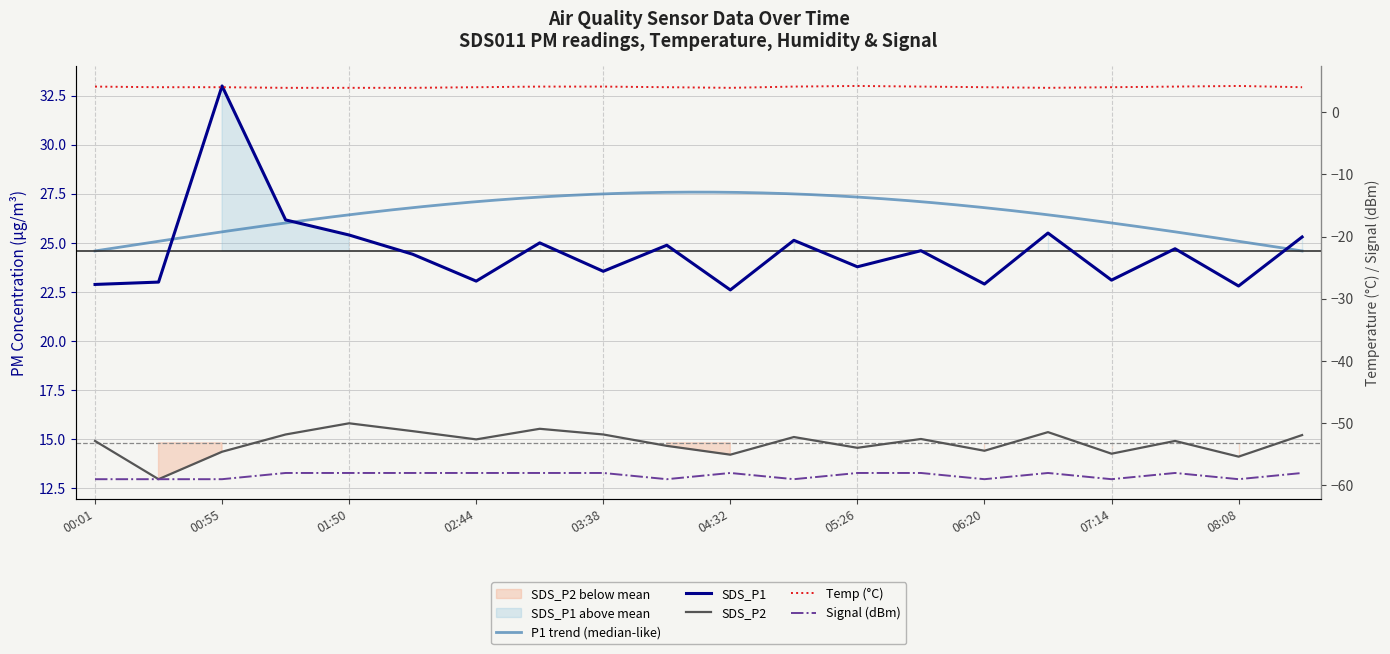

Reading left to right, transcribe all the data shown in this chart.

SDS_P1: 00:01=22.9	00:28=23.0	00:55=33.0	01:22=26.2	01:50=25.4	02:17=24.4	02:44=23.1	03:11=25.0	03:38=23.6	04:05=24.9	04:32=22.6	04:59=25.1	05:26=23.8	05:53=24.6	06:20=22.9	06:47=25.5	07:14=23.1	07:41=24.7	08:08=22.8	08:35=25.3
SDS_P2: 00:01=14.9	00:28=12.9	00:55=14.3	01:22=15.2	01:50=15.8	02:17=15.4	02:44=15.0	03:11=15.5	03:38=15.2	04:05=14.7	04:32=14.2	04:59=15.1	05:26=14.6	05:53=15.0	06:20=14.4	06:47=15.3	07:14=14.2	07:41=14.9	08:08=14.1	08:35=15.2
Temp: 00:01=4.1	00:28=4.0	00:55=4.0	01:22=3.9	01:50=3.9	02:17=3.9	02:44=4.0	03:11=4.1	03:38=4.1	04:05=4.0	04:32=3.9	04:59=4.1	05:26=4.2	05:53=4.1	06:20=4.0	06:47=3.9	07:14=4.0	07:41=4.1	08:08=4.2	08:35=4.0
Signal: 00:01=-59.0	00:28=-59.0	00:55=-59.0	01:22=-58.0	01:50=-58.0	02:17=-58.0	02:44=-58.0	03:11=-58.0	03:38=-58.0	04:05=-59.0	04:32=-58.0	04:59=-59.0	05:26=-58.0	05:53=-58.0	06:20=-59.0	06:47=-58.0	07:14=-59.0	07:41=-58.0	08:08=-59.0	08:35=-58.0